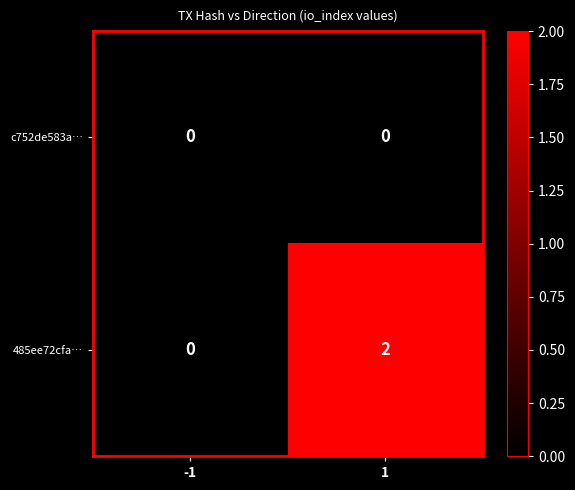

List the series in order of their overall mean, lowest first.

c752de583a…, 485ee72cfa…